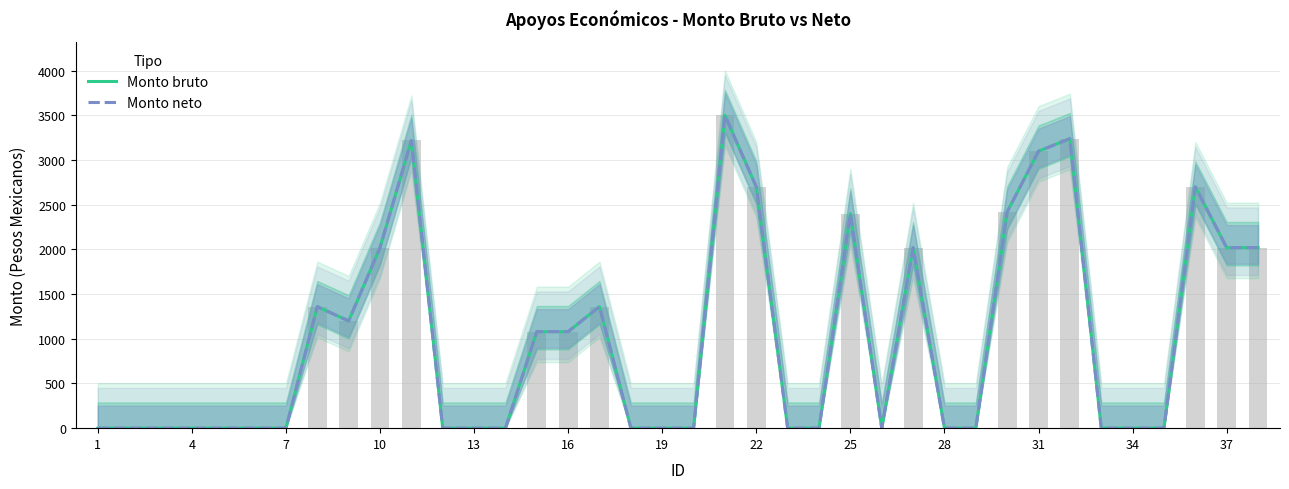

What is the value of the Monto bruto bar at the 8th from the left?

1360